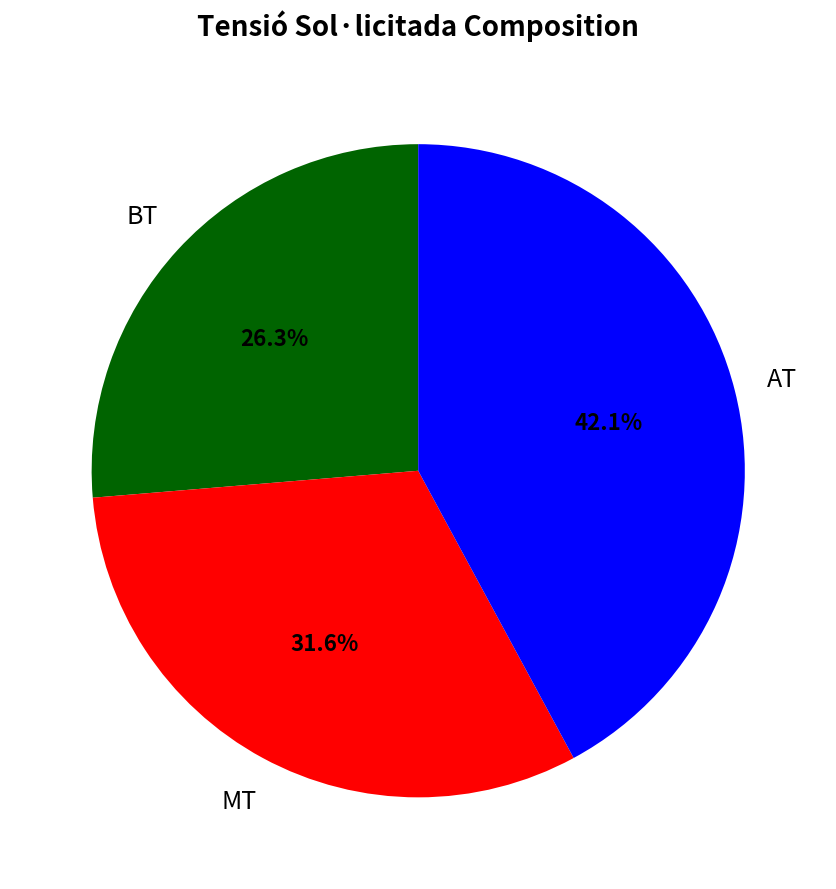

Does any single category account for the majority?

No